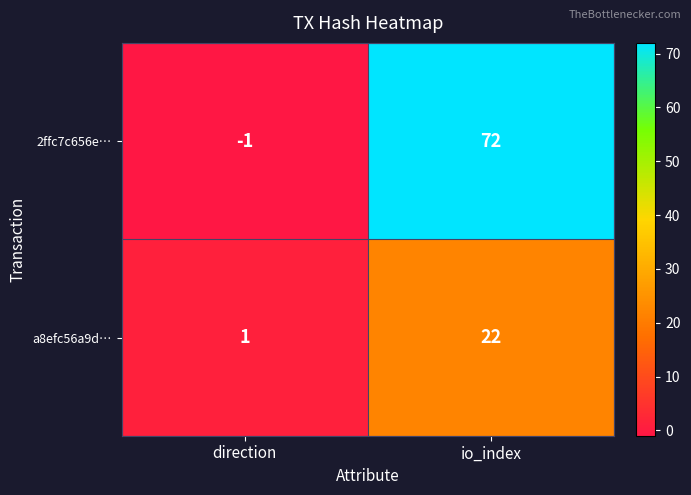

What is the difference between the a8efc56a9d… values at direction and io_index?

21